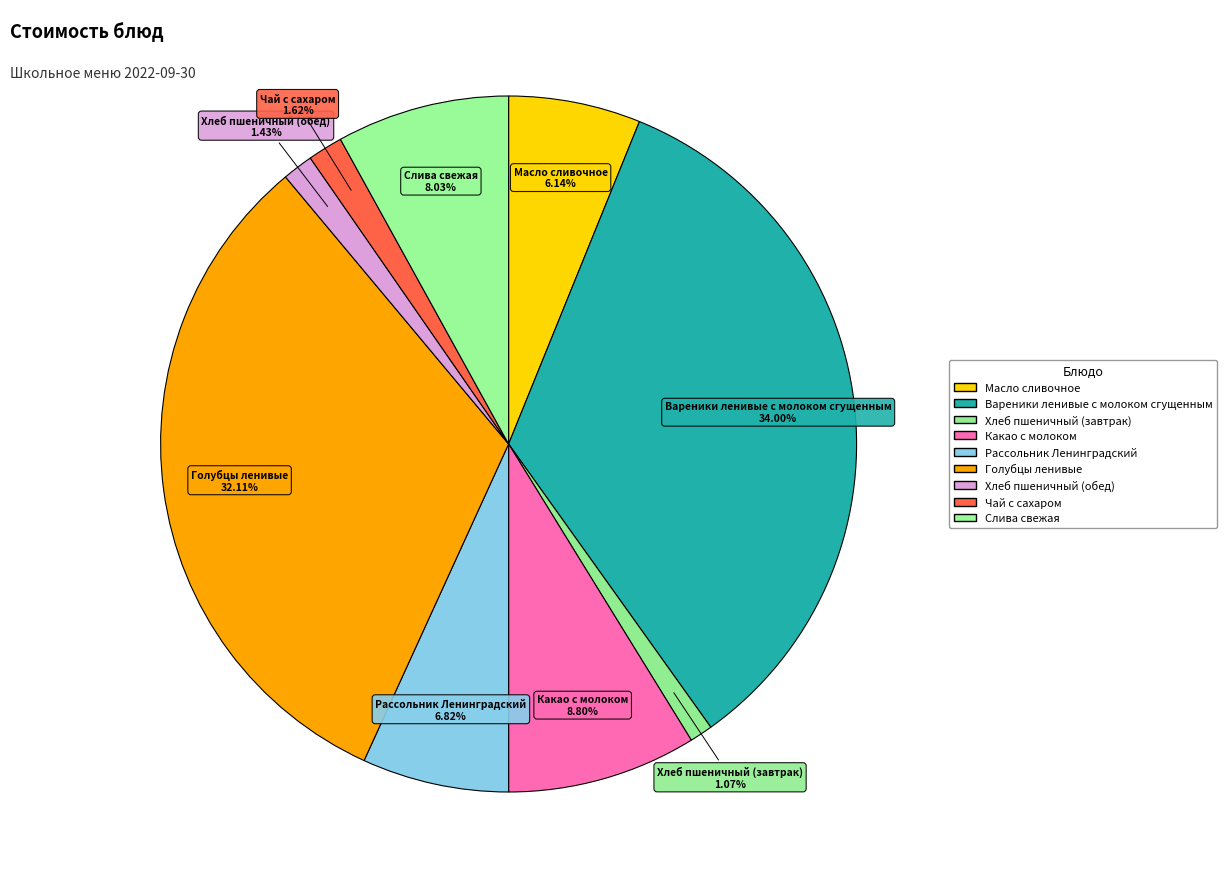

How many segments does this pie chart have?

9